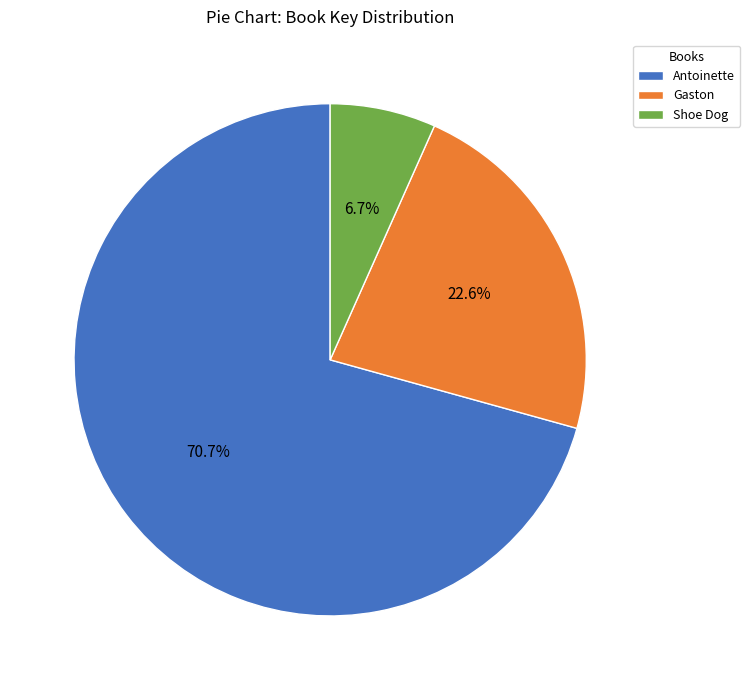

To the nearest percent, what is the difference between the Gaston and Antoinette slice percentages?

48%